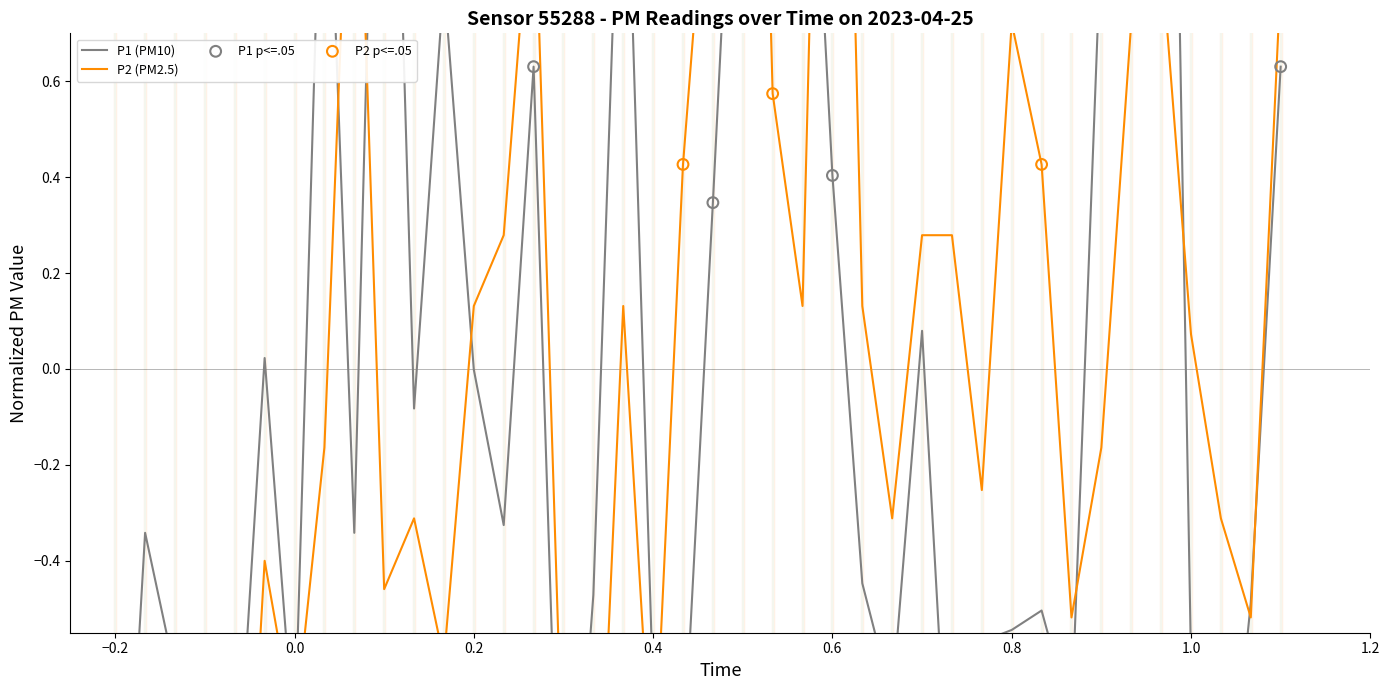

Which series contains the lowest Y value?

P2